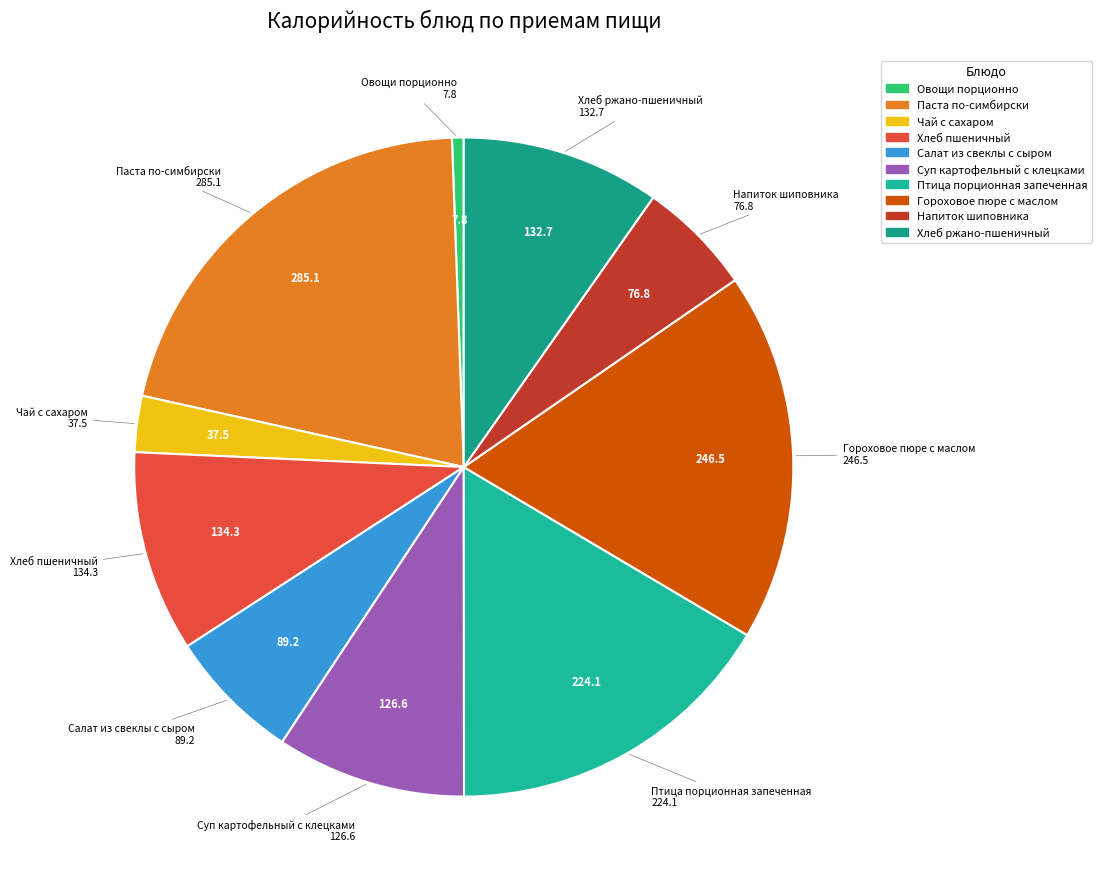

True or false: Хлеб ржано-пшеничный accounts for 1% of the total.

False